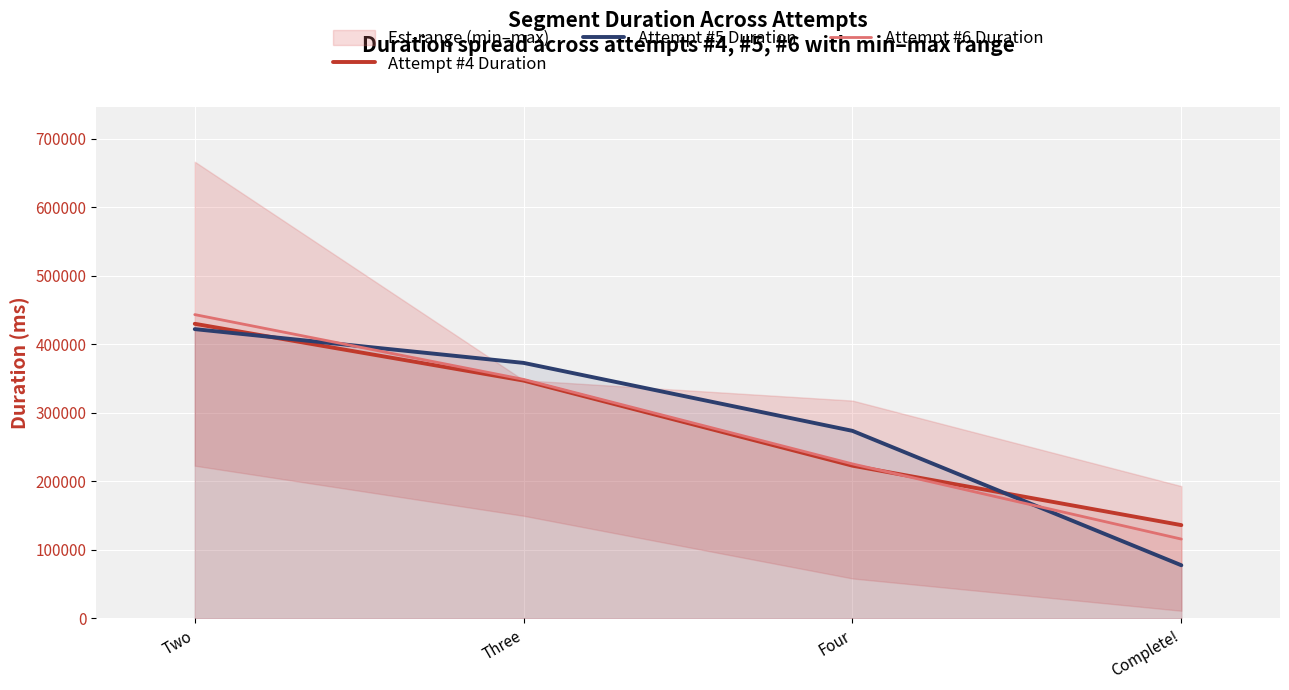

Does the chart display data point markers on the line(s)?

No